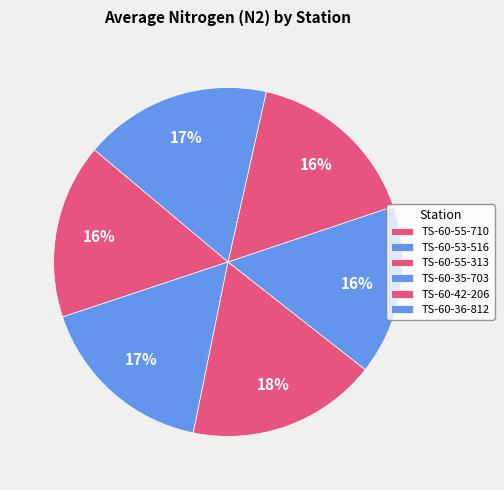

To the nearest percent, what is the difference between the largest and smallest slice percentages?

2%